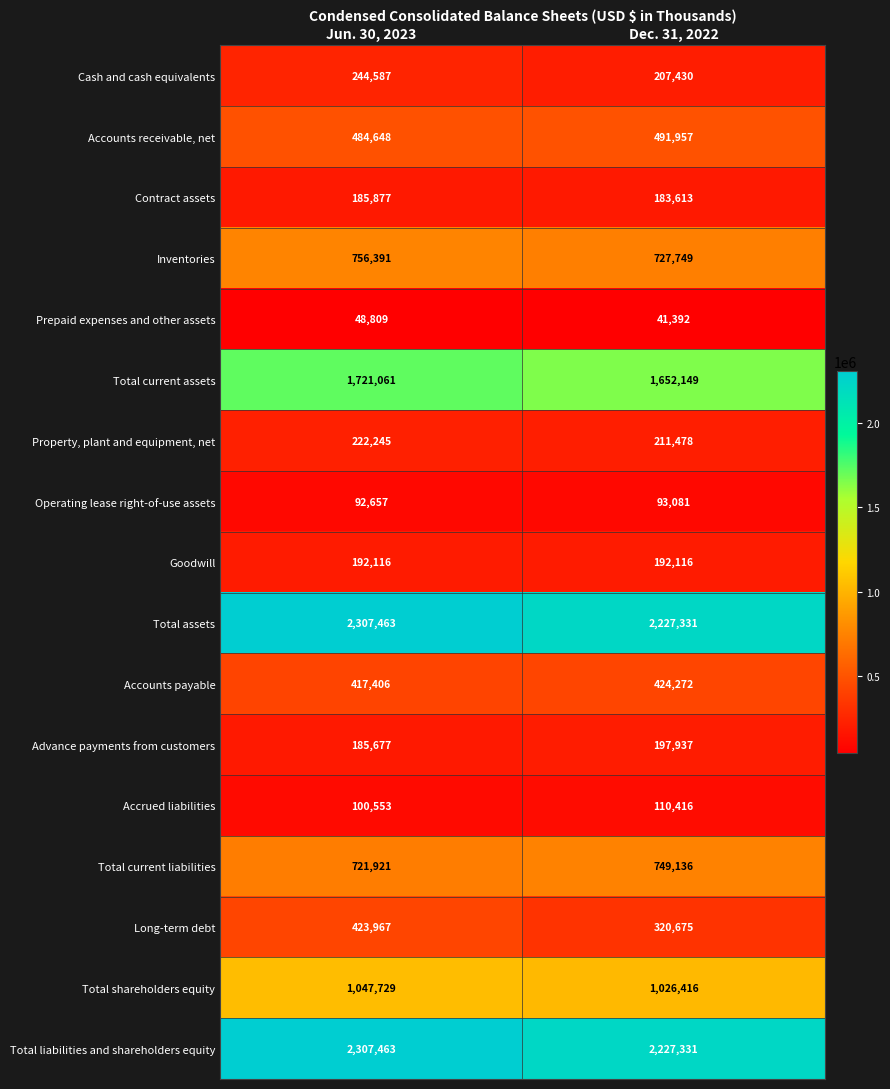

List the labels in order of Property, plant and equipment, net value, largest first.

Jun. 30, 2023, Dec. 31, 2022